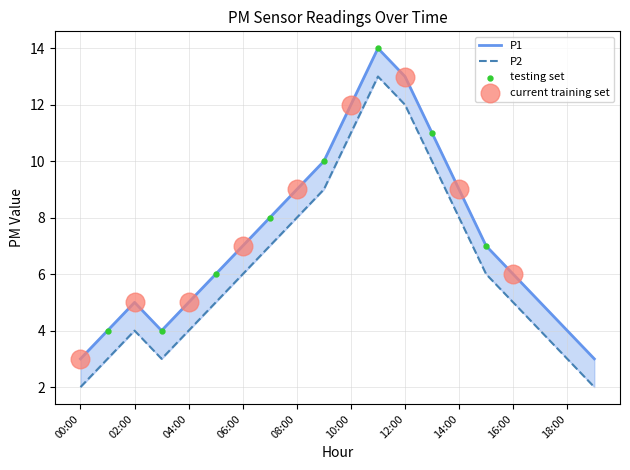

What are all the series names shown in the legend?

P1, P2